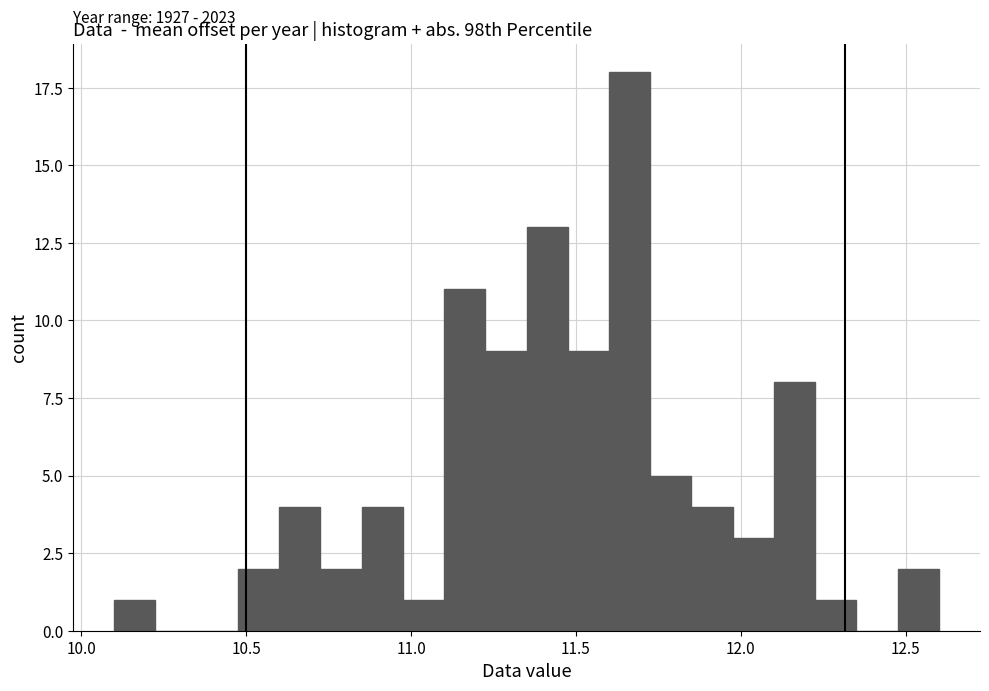

Read against the x-axis, roughly where is the centre of the tallest bar?

11.65